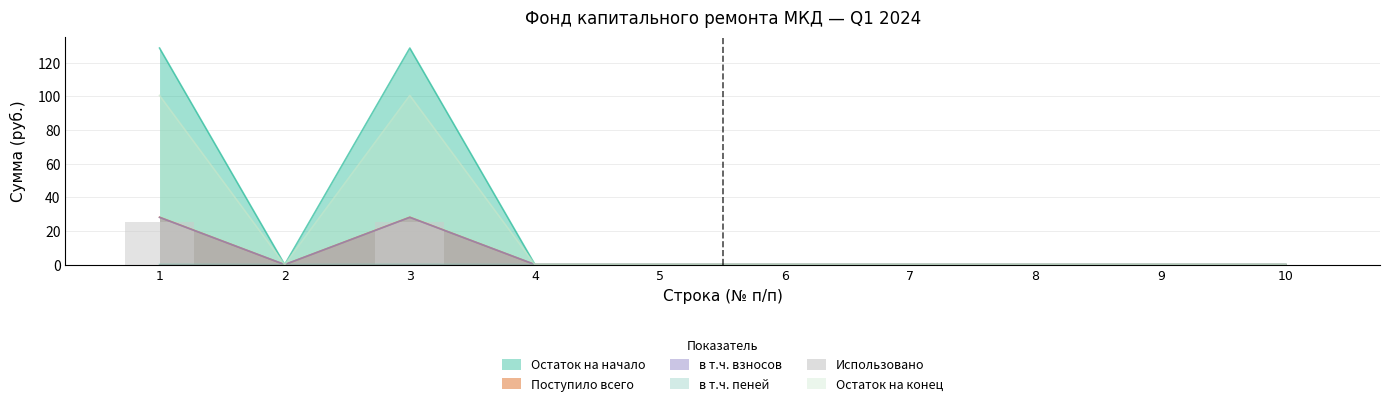

Which series changed the most between 1 and 9?

Остаток на начало